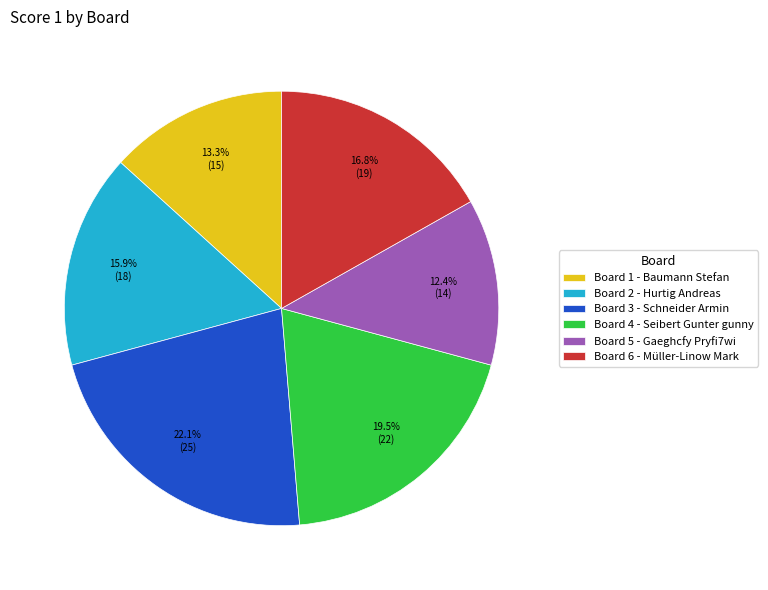

What is the smallest slice in the pie chart?

Board 5 - Gaeghcfy Pryfi7wi